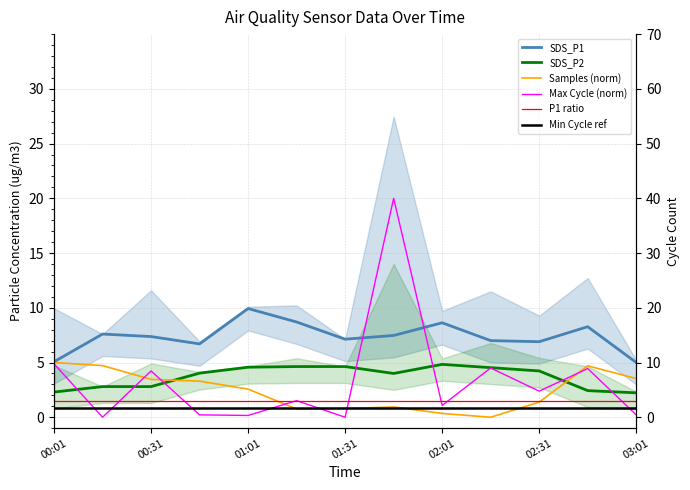

Is it true that P1 ratio equals 1.5 at 9?

True